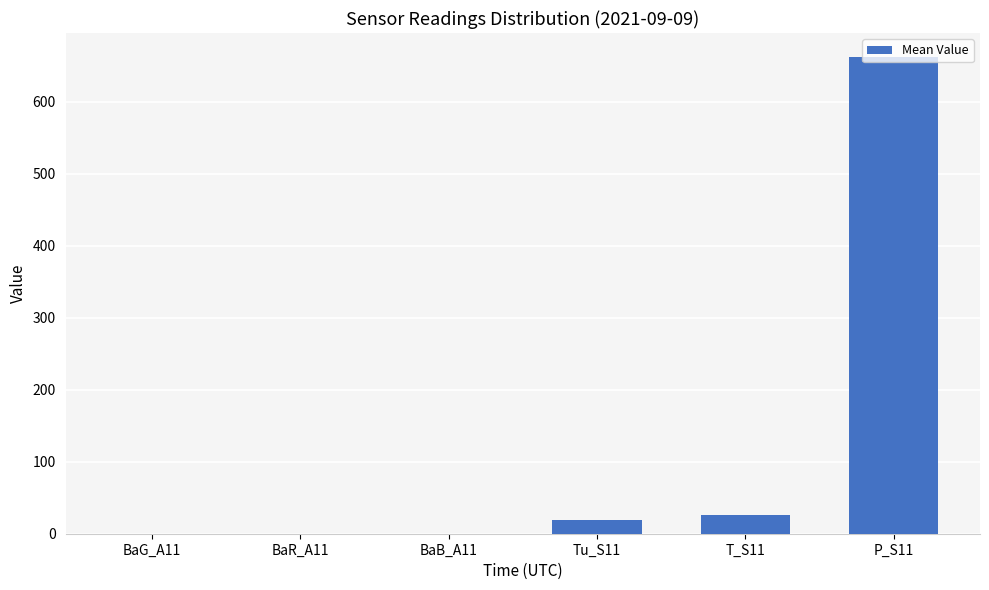

Reading right to left, transcribe all the data shown in this chart.

P_S11=662.3	T_S11=25.4	Tu_S11=18.6	BaB_A11=0.1	BaR_A11=0.1	BaG_A11=0.1